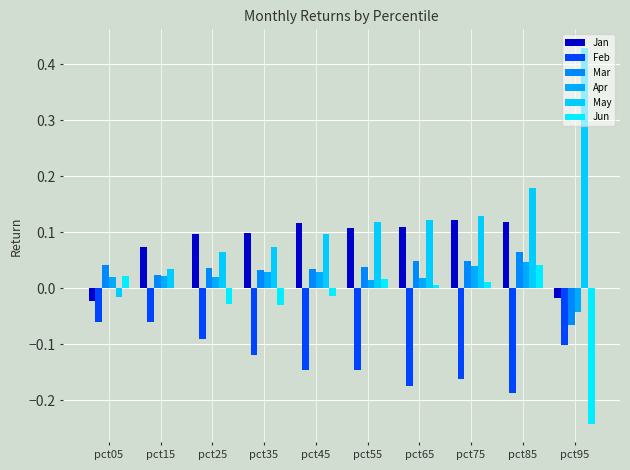

How many values in the Apr series exceed 0?

9